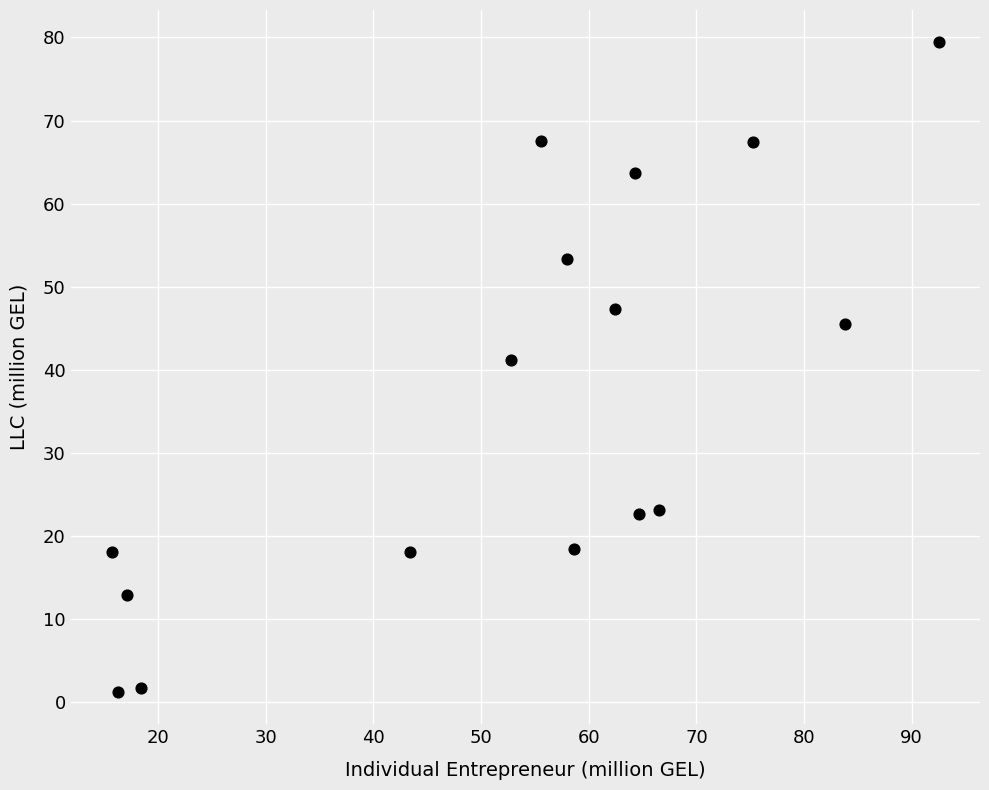

What Y value in the scatter plot is closest to 40?

41.1